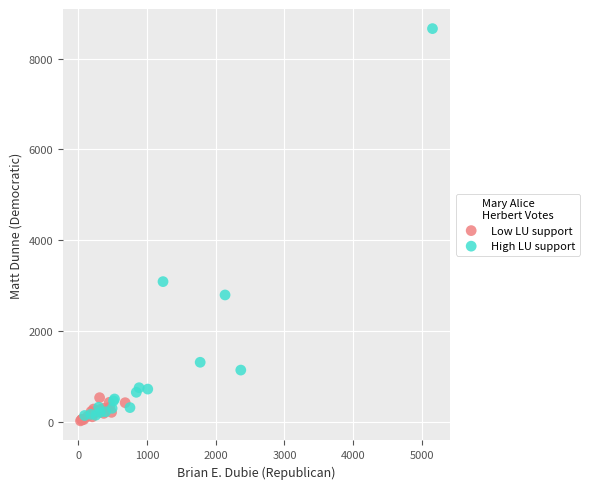

Which series has the largest Y range (max minus min)?

High LU support